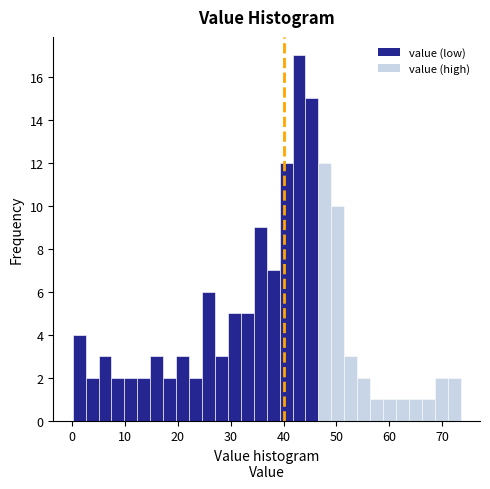

Read against the x-axis, roughly where is the centre of the tallest bar?

43